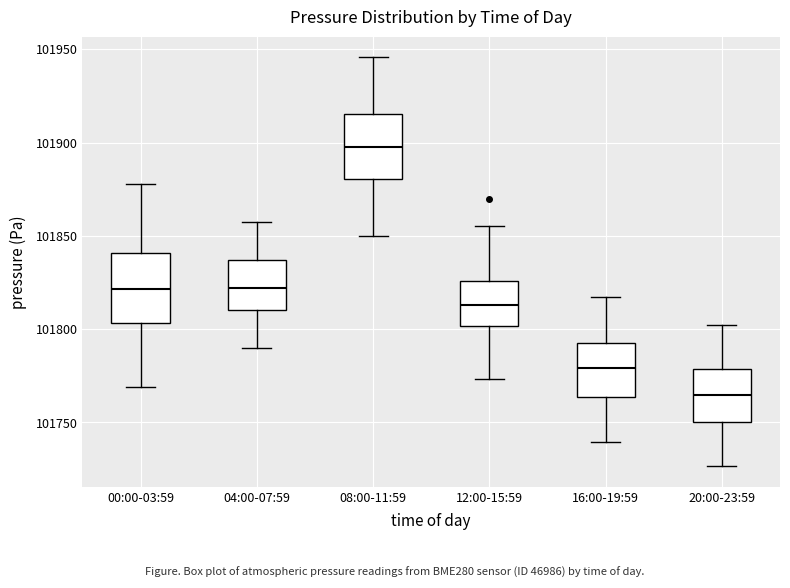

Reading left to right, transcribe this box plot: for each box, give where its median line is, the range the box spans, and where its two whiskers end, as read against the y-axis. The values are not printed on the chart, so give them approximately, as read against the axis.

00:00-03:59: median 101820, box 101805 to 101840, whiskers 101770 to 101880
04:00-07:59: median 101820, box 101810 to 101835, whiskers 101790 to 101855
08:00-11:59: median 101900, box 101880 to 101915, whiskers 101850 to 101945
12:00-15:59: median 101815, box 101800 to 101825, whiskers 101775 to 101855
16:00-19:59: median 101780, box 101765 to 101795, whiskers 101740 to 101820
20:00-23:59: median 101765, box 101750 to 101780, whiskers 101725 to 101805